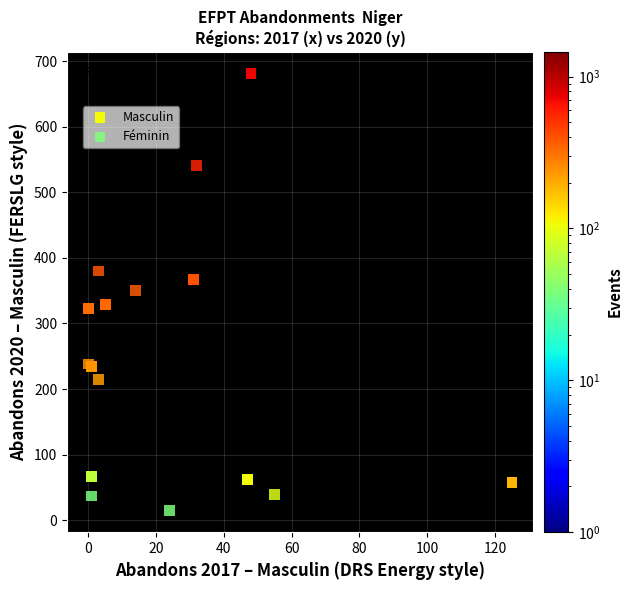

Which series contains the lowest Y value?

Féminin